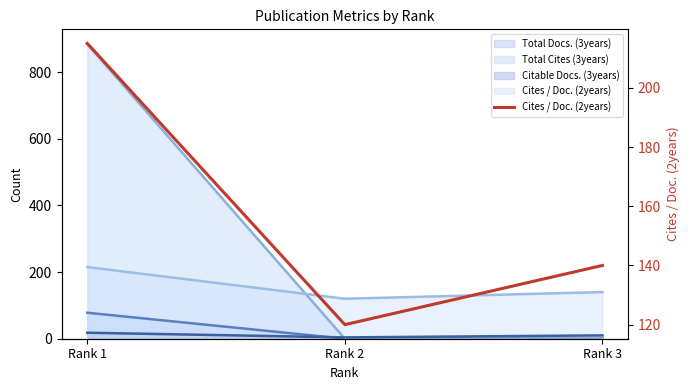

Does the chart display data point markers on the line(s)?

No